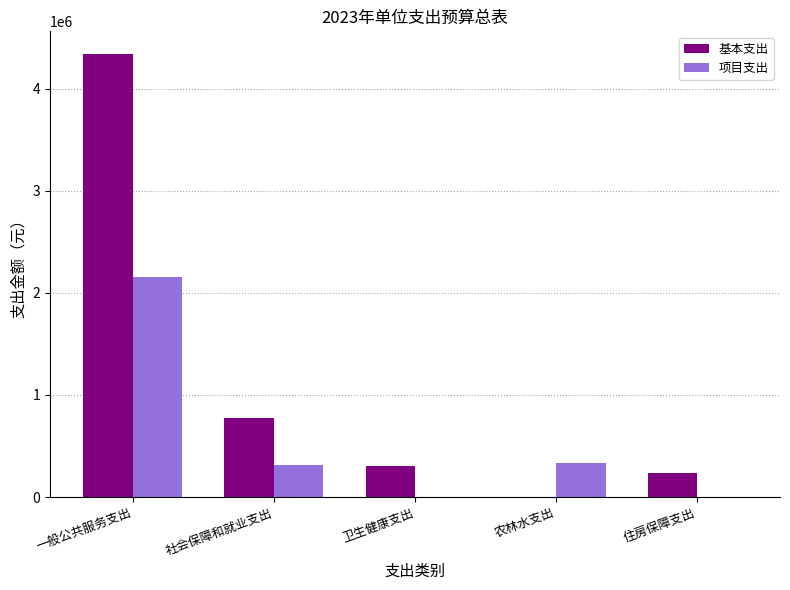

The 项目支出 series shows 820875 at 一般公共服务支出. True or false?

False